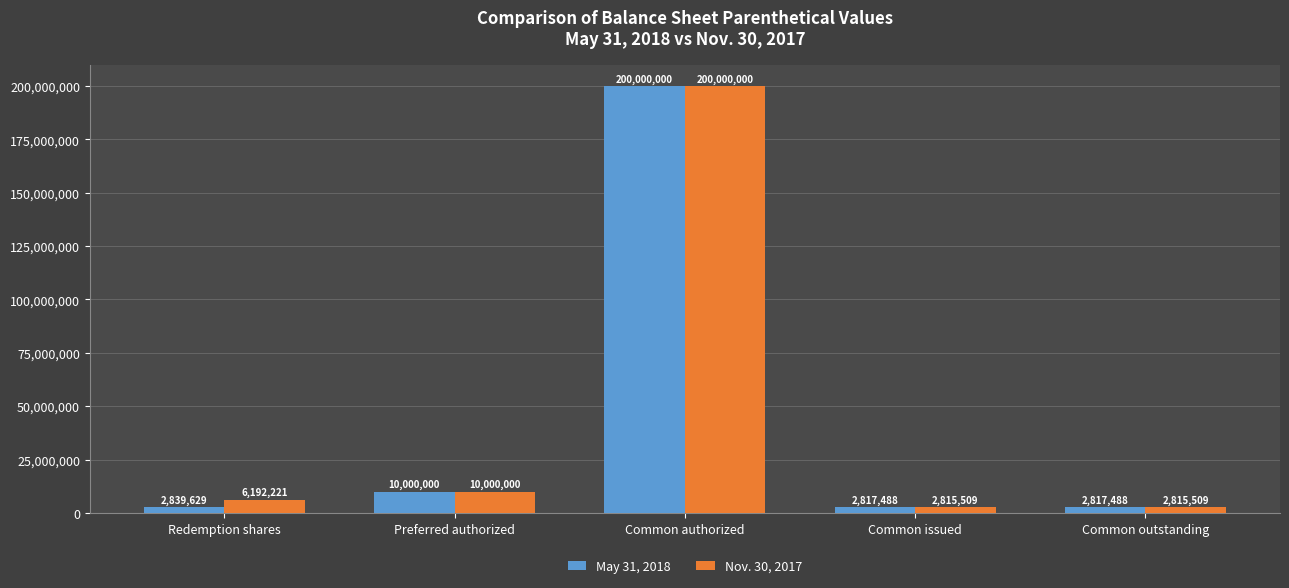

What is the highest value of the Nov. 30, 2017 series?

200000000